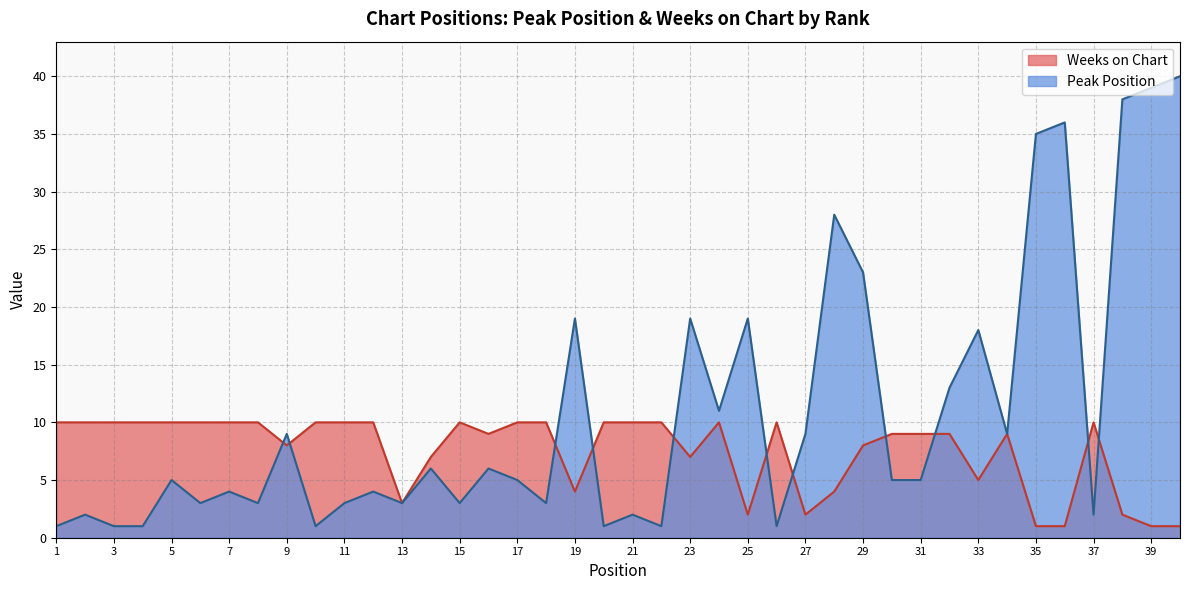

Which category has the highest value in the Peak Position series?

40